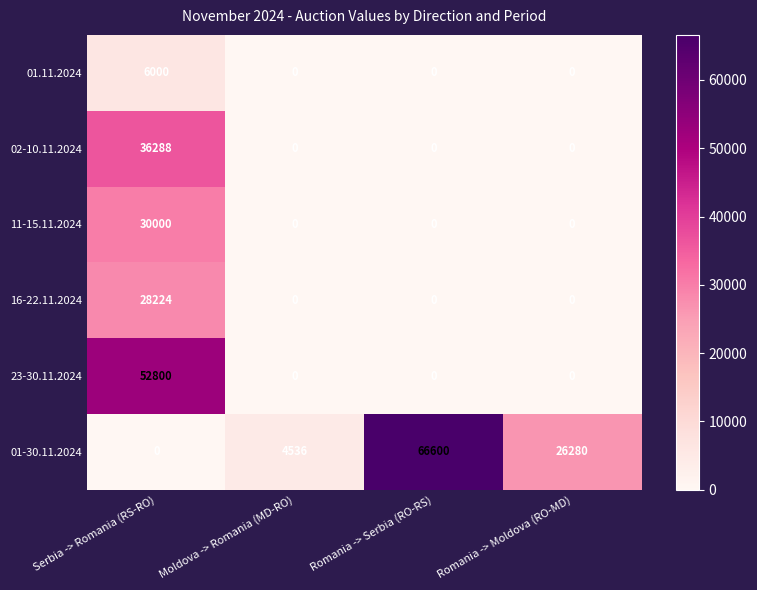

What is the average value of the 01.11.2024 series?

1500